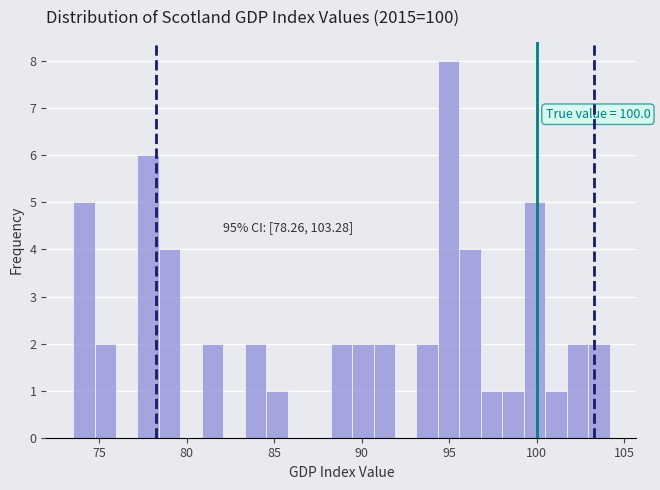

Read against the x-axis, roughly where is the centre of the tallest bar?

95.0